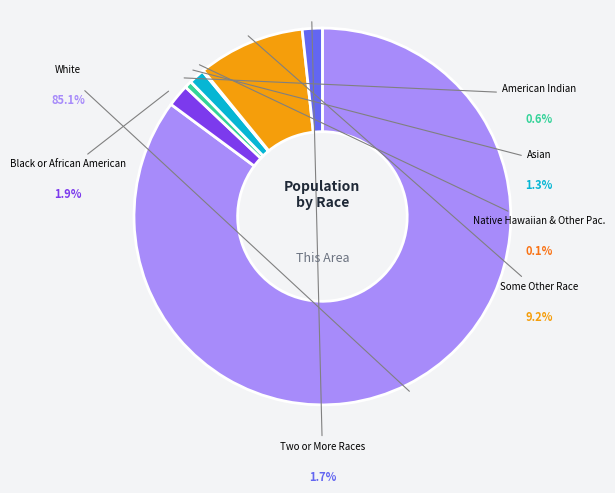

Is there any slice that represents more than half of the pie?

Yes